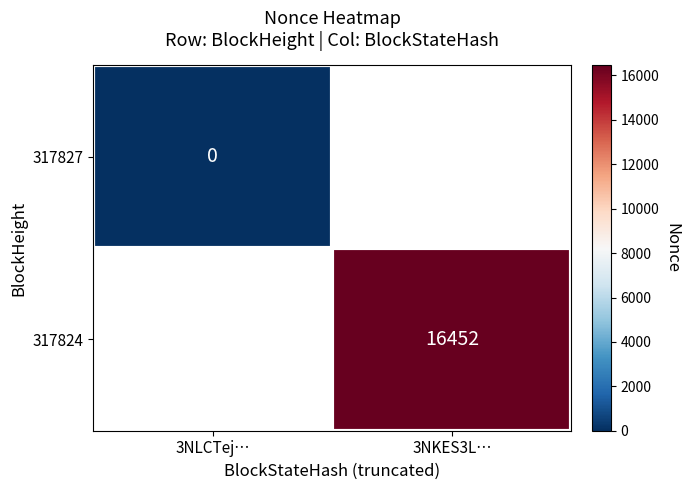

Which has a higher value, 3NLCTej… or 3NKES3L…?

3NKES3L…